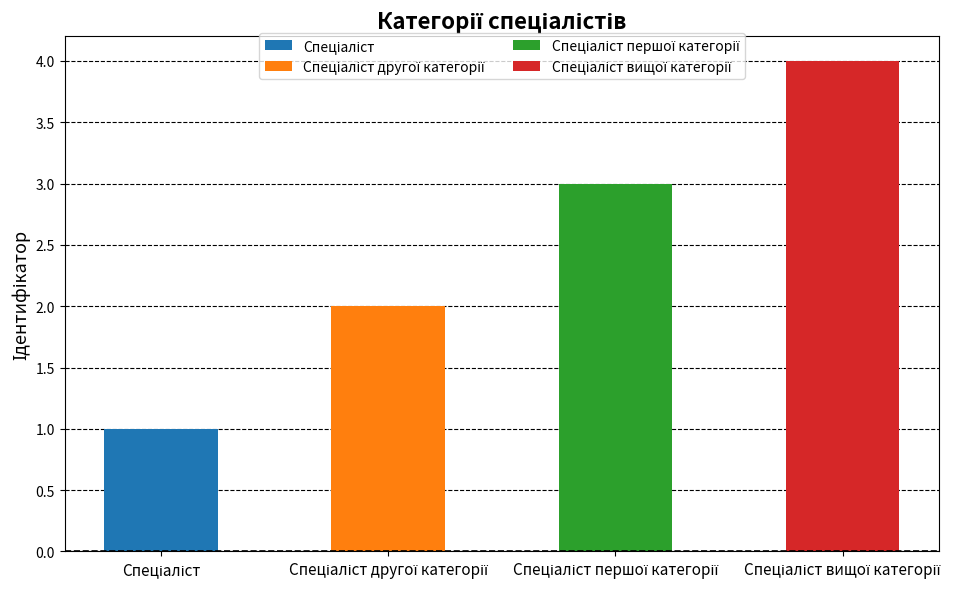

At which label is the value closest to 2?

Спеціаліст другої категорії